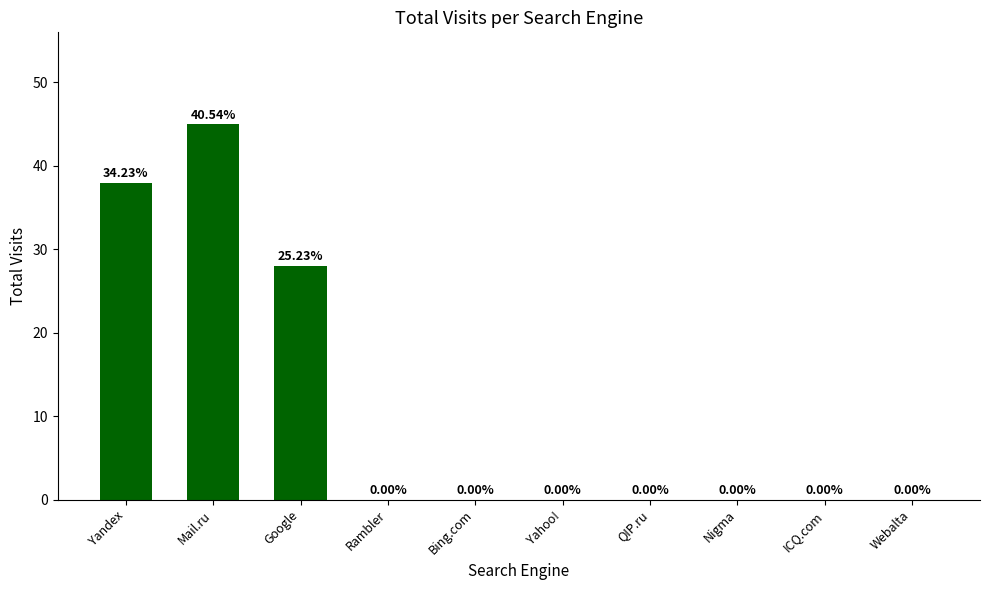

At which label is the value closest to 22?

Google